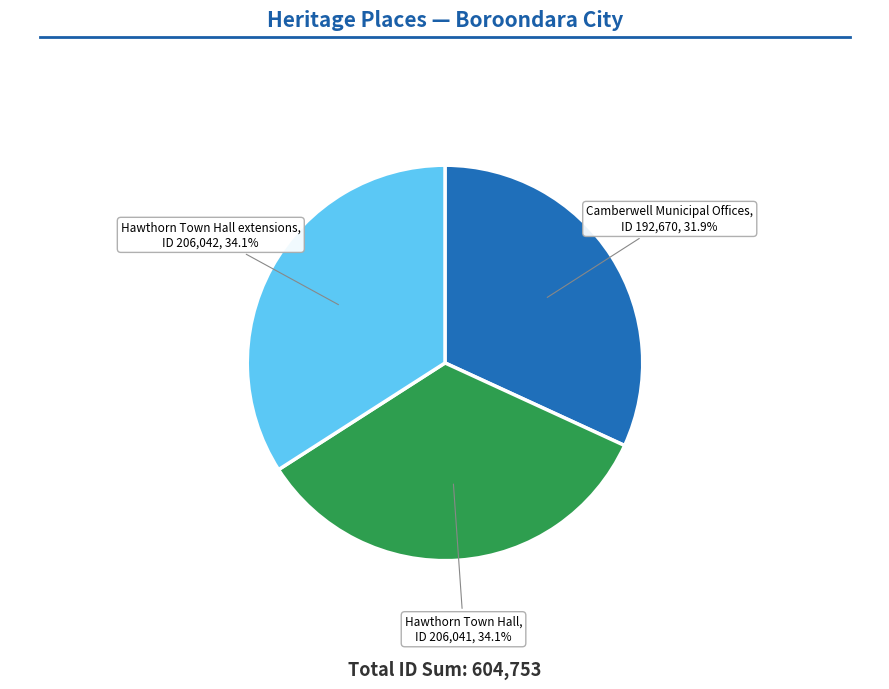

Which slice is the smallest?

Camberwell Municipal Offices